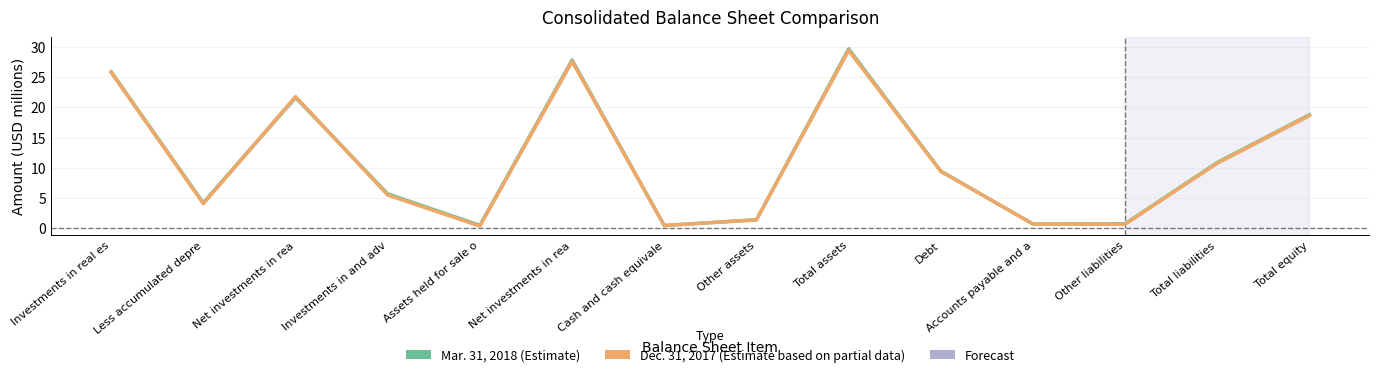

Reading left to right, transcribe all the data shown in this chart.

Mar. 31, 2018: Investments in real es=25.9	Less accumulated depre=4.2	Net investments in rea=21.7	Investments in and adv=5.7	Assets held for sale o=0.5	Net investments in rea=27.8	Cash and cash equivale=0.5	Other assets=1.4	Total assets=29.7	Debt=9.5	Accounts payable and a=0.7	Other liabilities=0.7	Total liabilities=10.9	Total equity=18.8
Dec. 31, 2017: Investments in real es=25.8	Less accumulated depre=4.1	Net investments in rea=21.8	Investments in and adv=5.5	Assets held for sale o=0.3	Net investments in rea=27.7	Cash and cash equivale=0.4	Other assets=1.4	Total assets=29.5	Debt=9.4	Accounts payable and a=0.7	Other liabilities=0.7	Total liabilities=10.8	Total equity=18.7